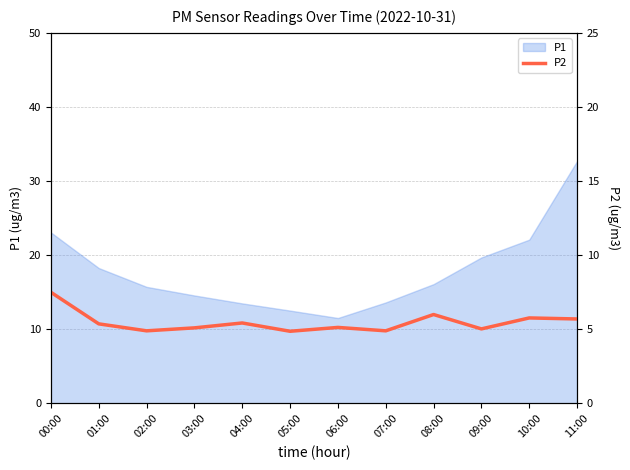

At which category does the data reach its first local peak?

04:00